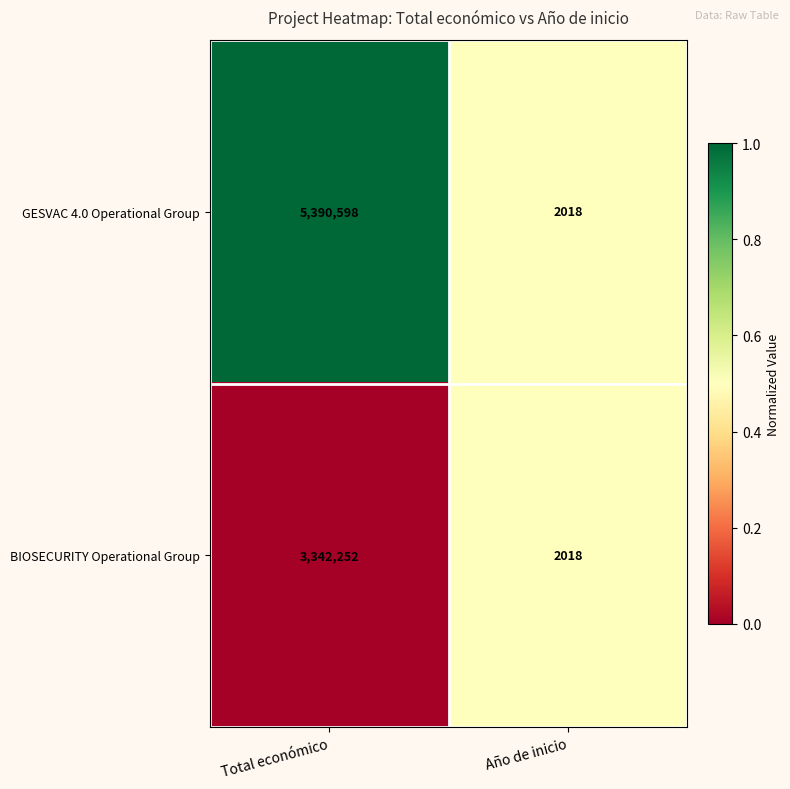

What is the total value across all series at Año de inicio?

4036